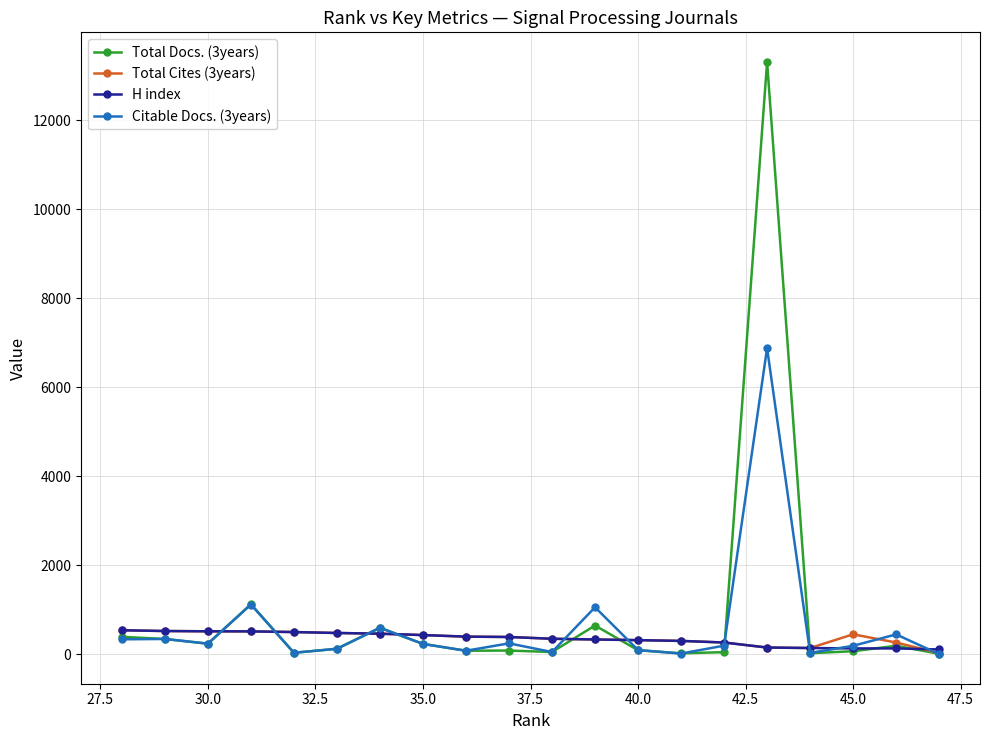

Is this an area chart (filled region under the line)?

No